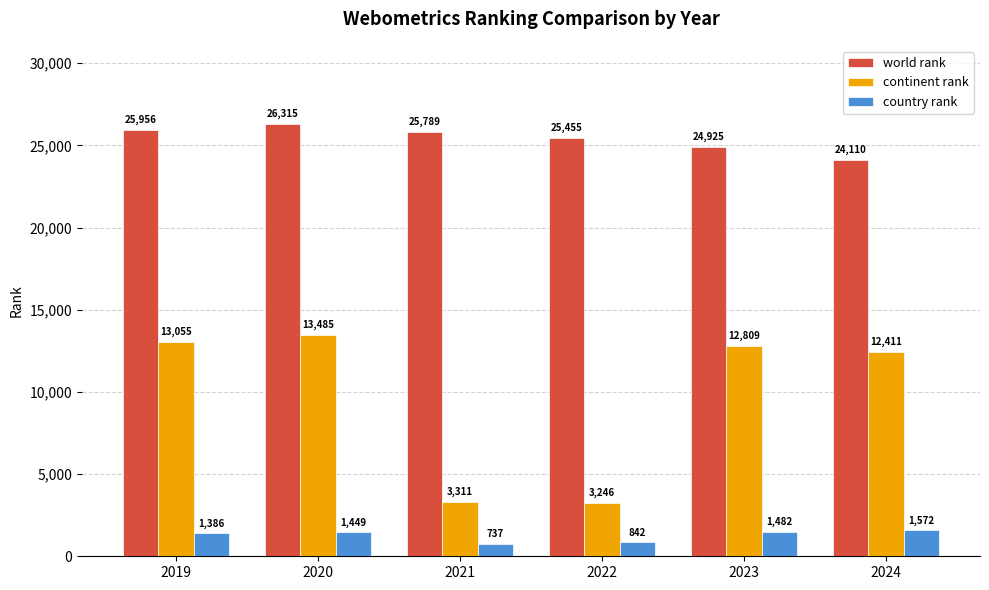

Reading left to right, extract all data points from this chart.

world rank: 2019=25956	2020=26315	2021=25789	2022=25455	2023=24925	2024=24110
continent rank: 2019=13055	2020=13485	2021=3311	2022=3246	2023=12809	2024=12411
country rank: 2019=1386	2020=1449	2021=737	2022=842	2023=1482	2024=1572